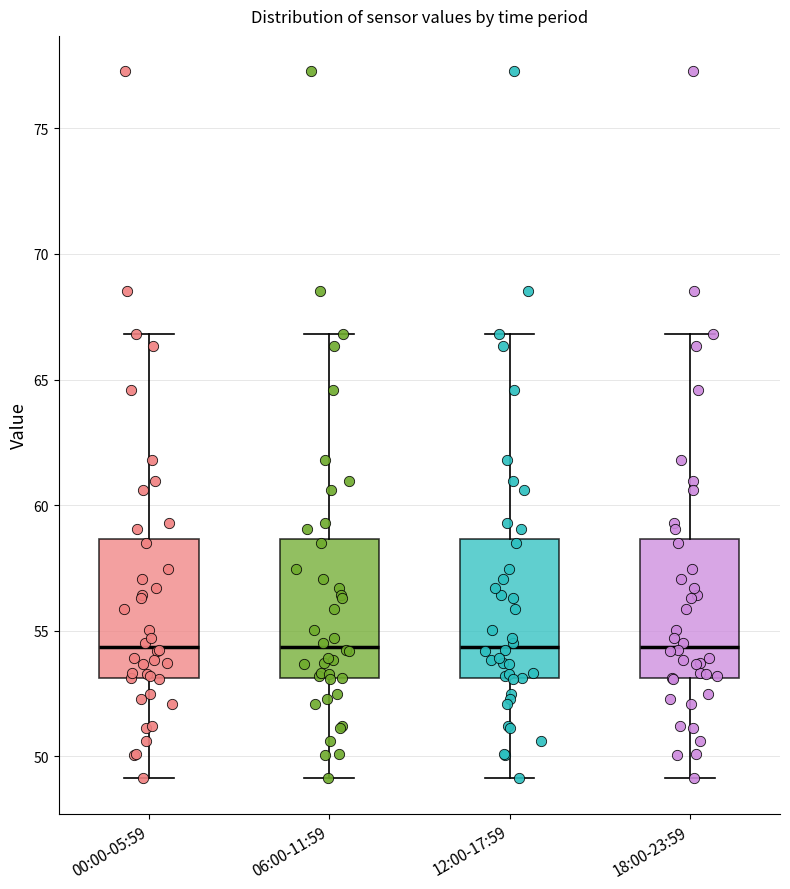

Reading left to right, transcribe this box plot: for each box, give where its median line is, the range the box spans, and where its two whiskers end, as read against the y-axis. The values are not printed on the chart, so give them approximately, as read against the axis.

00:00-05:59: median 54.5, box 53.0 to 58.5, whiskers 49.0 to 67.0
06:00-11:59: median 54.5, box 53.0 to 58.5, whiskers 49.0 to 67.0
12:00-17:59: median 54.5, box 53.0 to 58.5, whiskers 49.0 to 67.0
18:00-23:59: median 54.5, box 53.0 to 58.5, whiskers 49.0 to 67.0